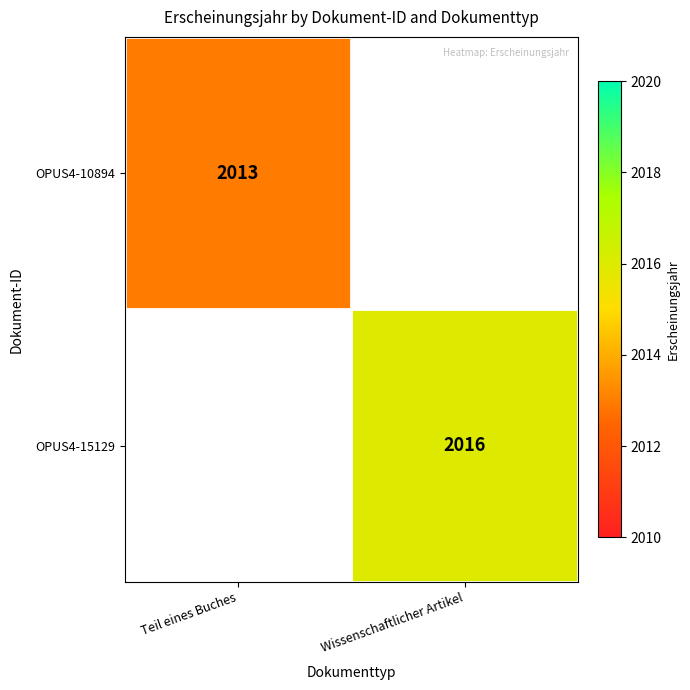

The OPUS4-10894 series shows 459 at Teil eines Buches. True or false?

False